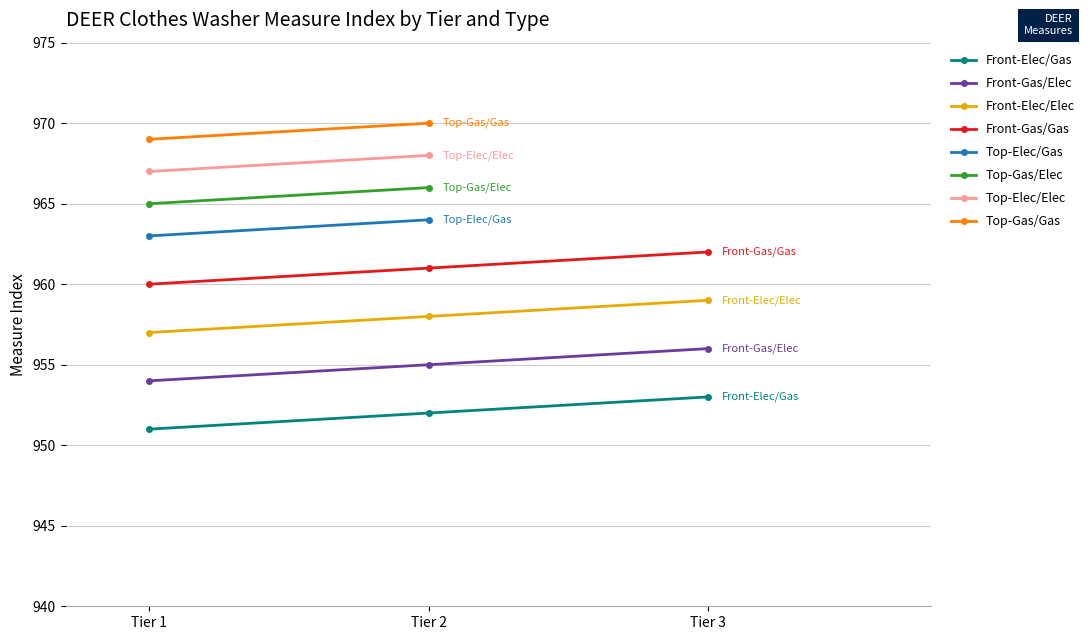

Where does the Front-Gas/Elec series first go above 955?

Tier 3